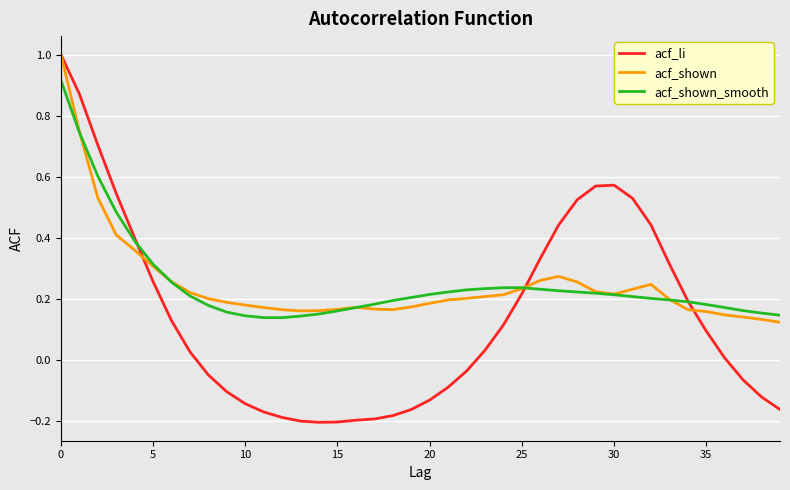

Which series has the largest range (max minus min)?

acf_li